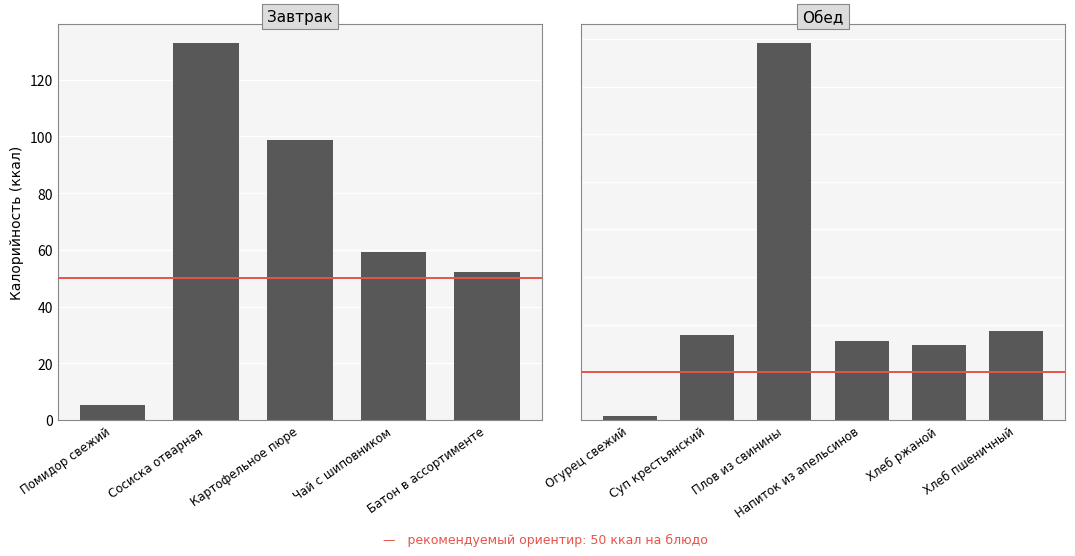

Which label corresponds to the largest value in the chart?

Плов из свинины